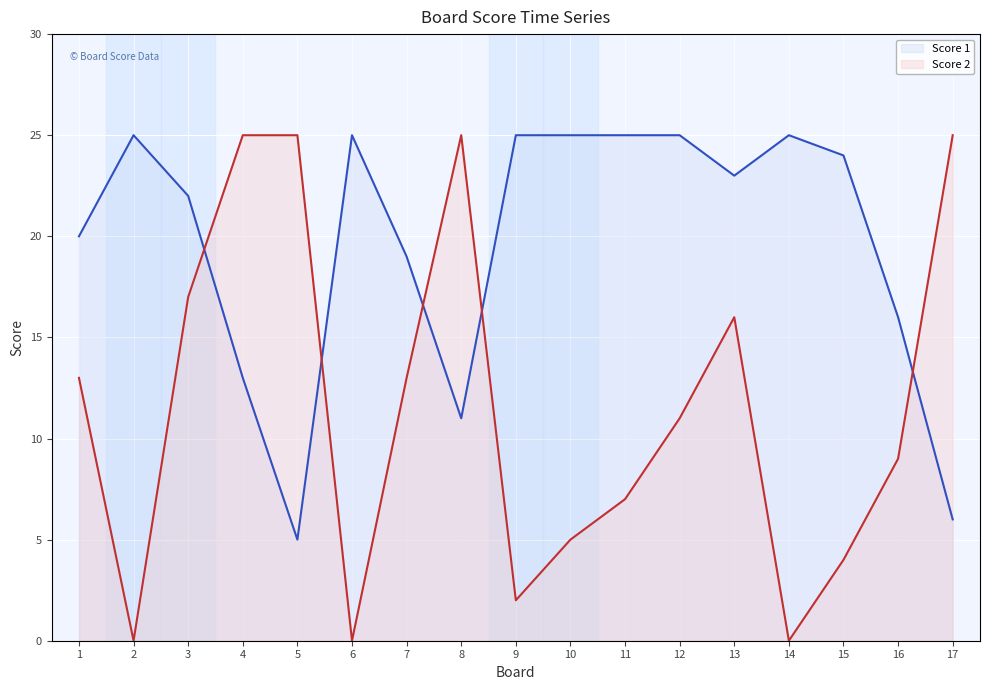

True or false: Score 2 line has more than 1 interior local peaks.

True